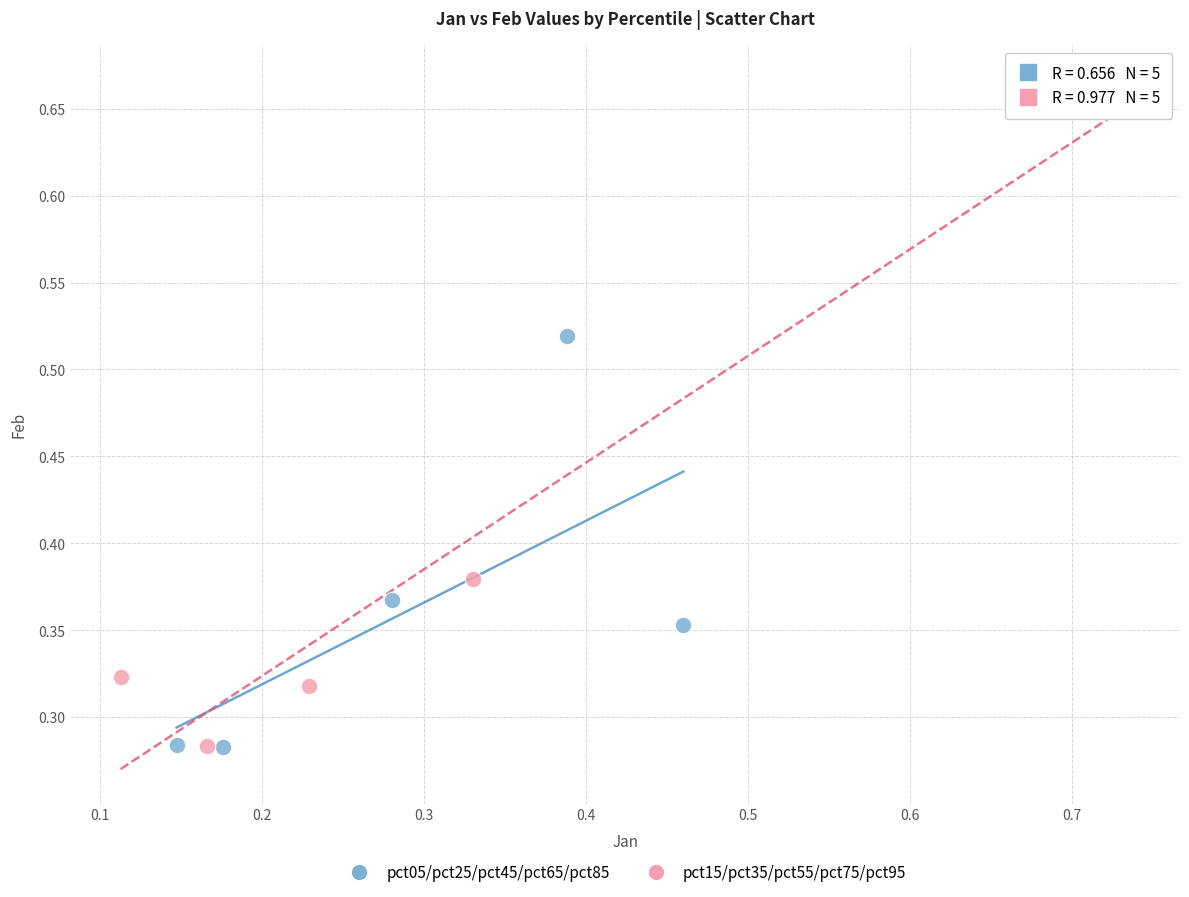

Which series has the widest spread of Y values?

pct15/pct35/pct55/pct75/pct95